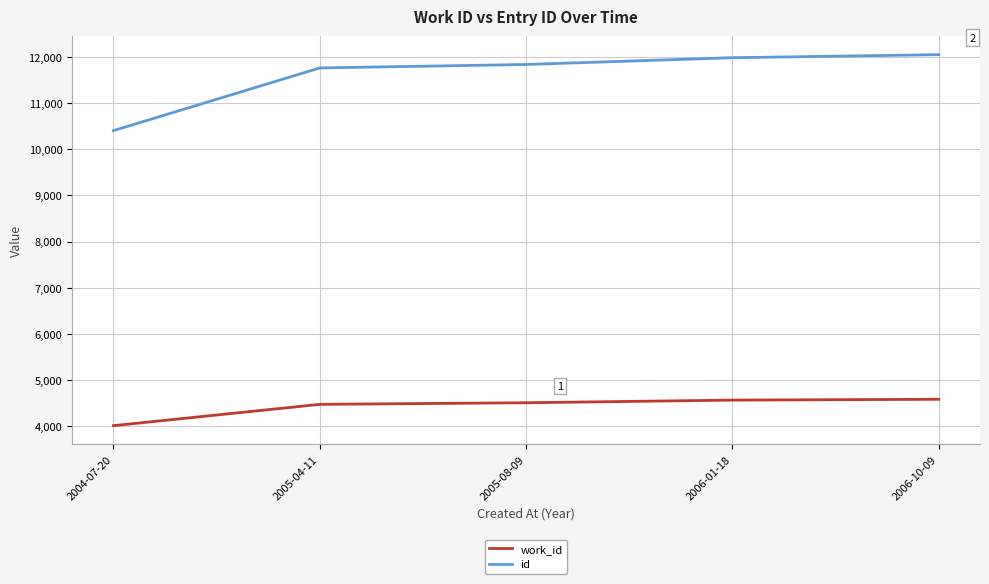

Which label corresponds to the smallest value in the chart?

2004-07-20